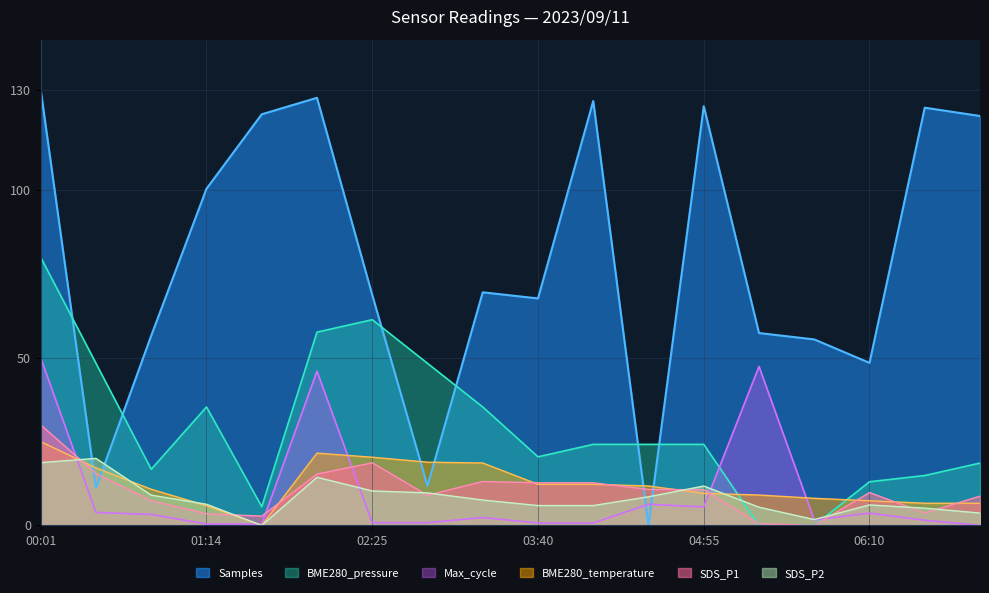

True or false: BME280_temperature has a value of 3.8 at 04:05.

False